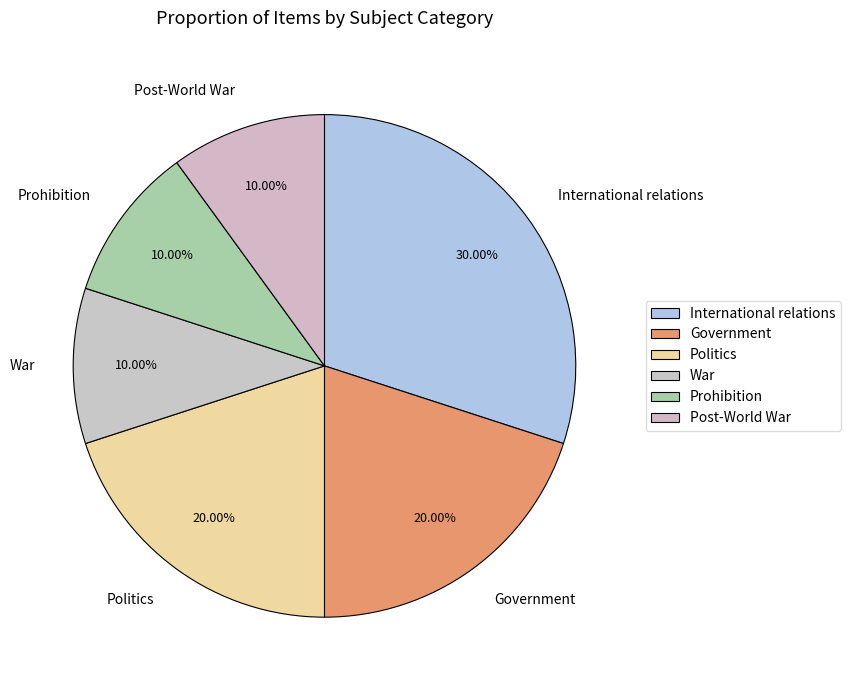

What percentage do War and Government together represent?

30.0%